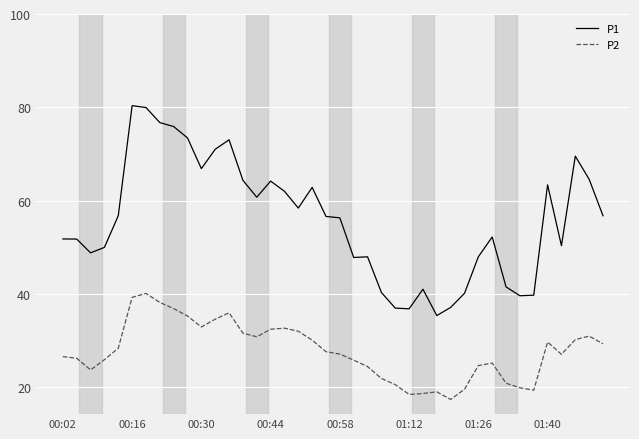

What is the minimum value shown in the chart?

17.4